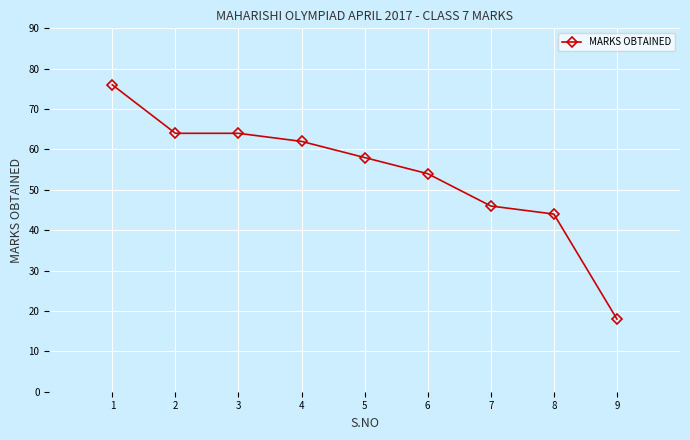

Reading left to right, what are all the values shown in this chart?

76	64	64	62	58	54	46	44	18